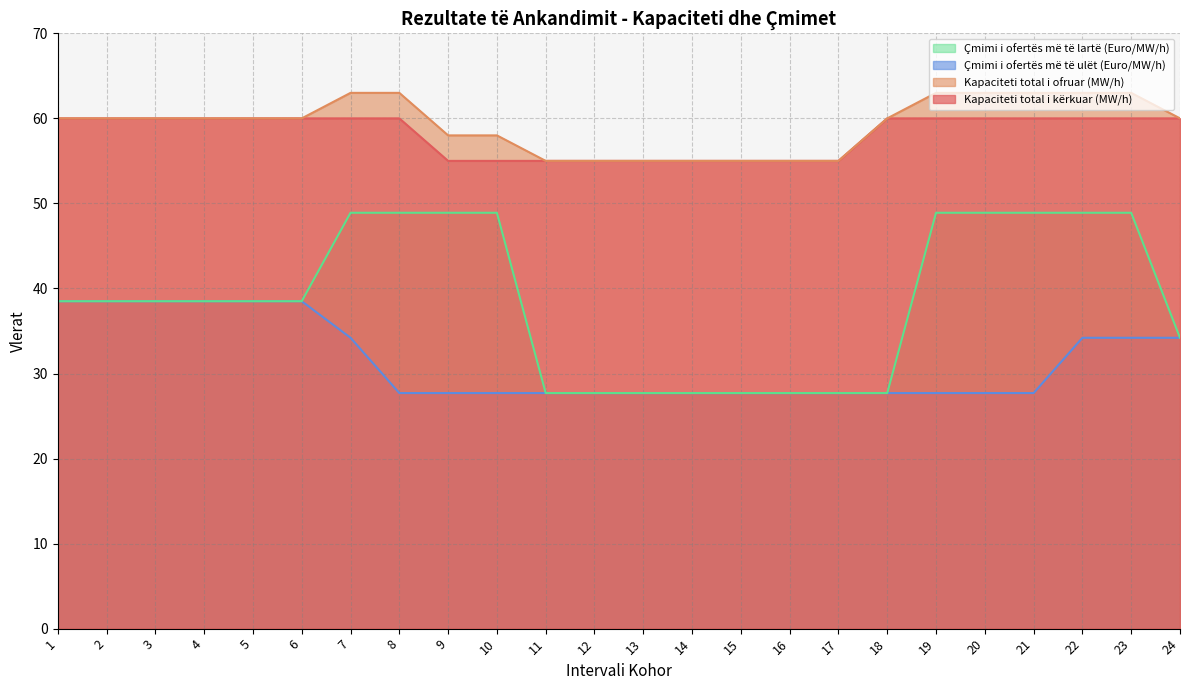

What is the value of the Çmimi i ofertës më të ulët (Euro/MW/h) point at the 5th from the left?

38.5